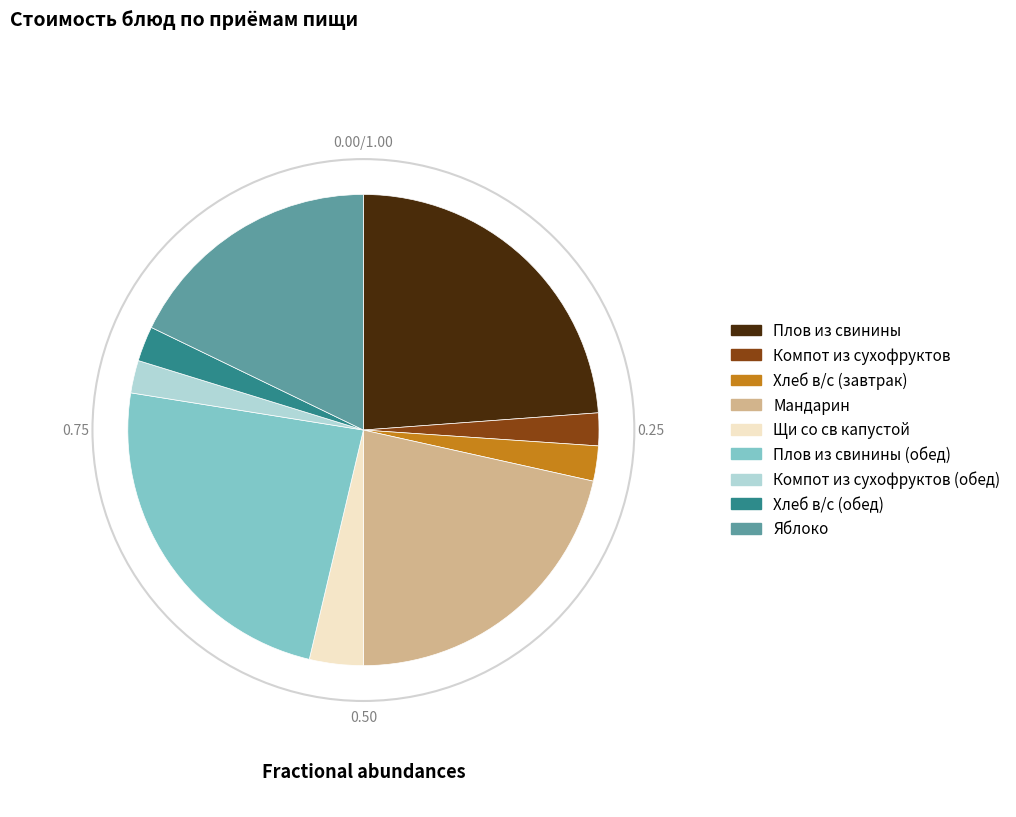

Is there any slice that represents more than half of the pie?

No